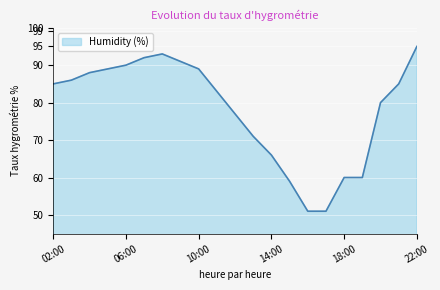

What is the minimum value shown in the chart?

51